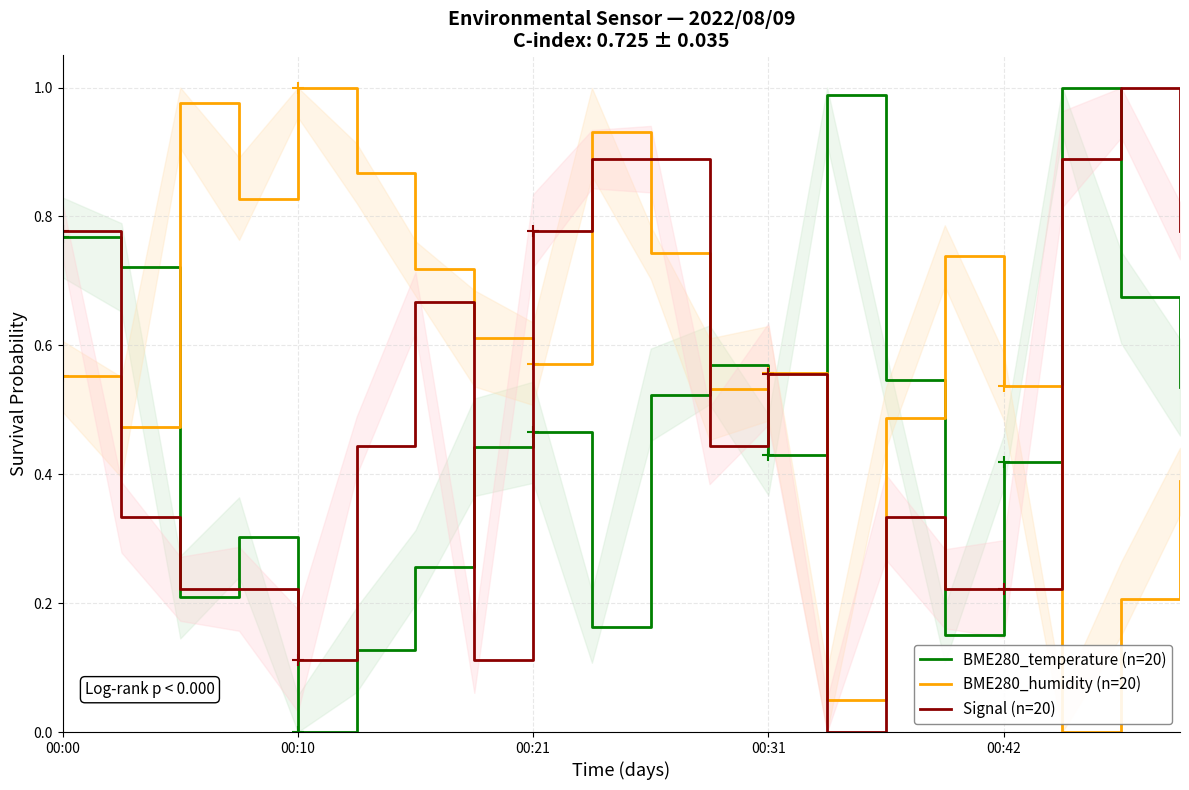

True or false: BME280_temperature (n=20) and BME280_humidity (n=20) intersect in this chart.

True